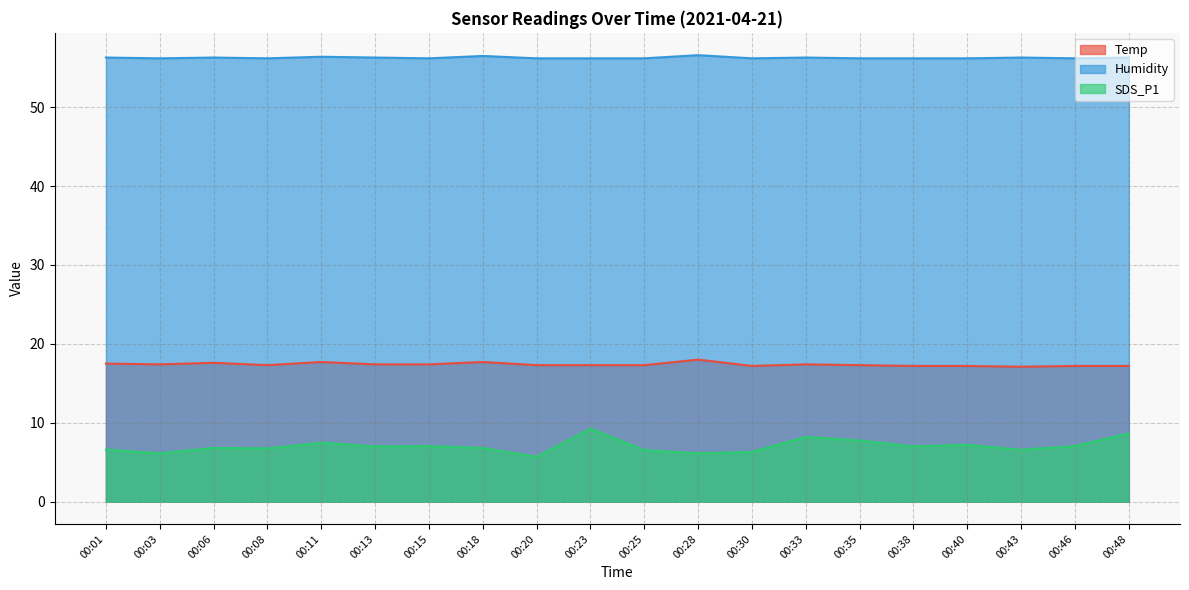

True or false: Humidity and SDS_P1 intersect in this chart.

False